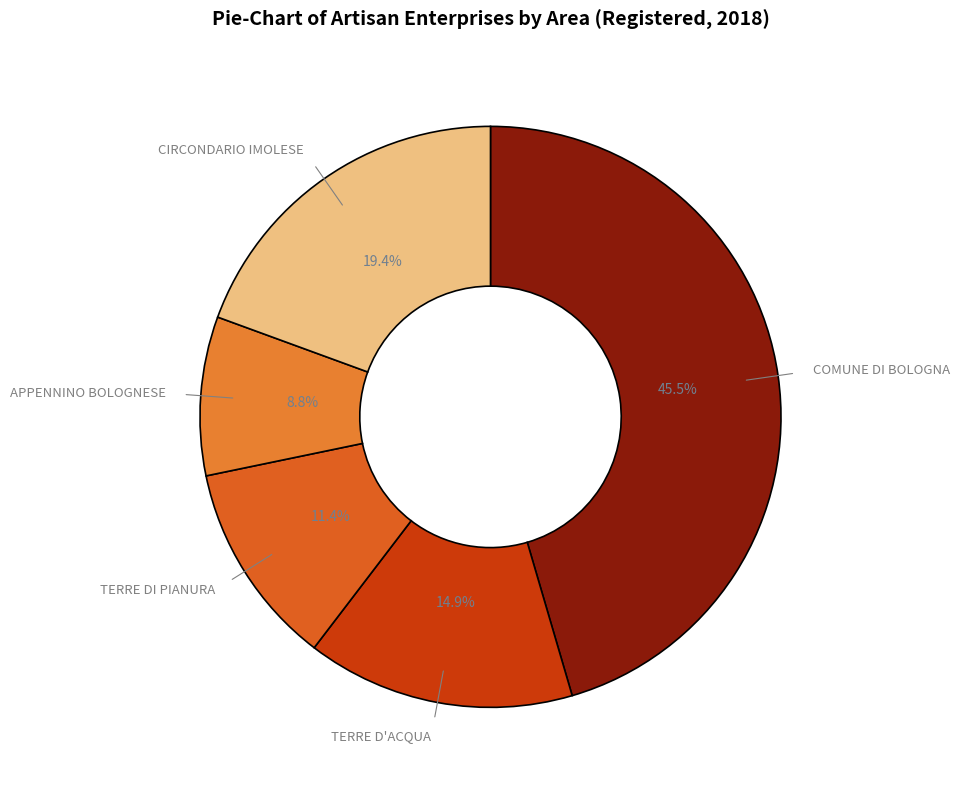

Count the number of slices in the pie.

5